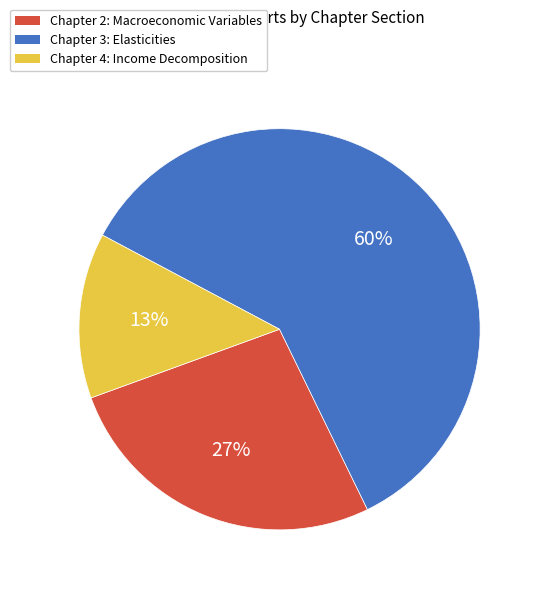

To the nearest percent, what is the average slice percentage?

33%